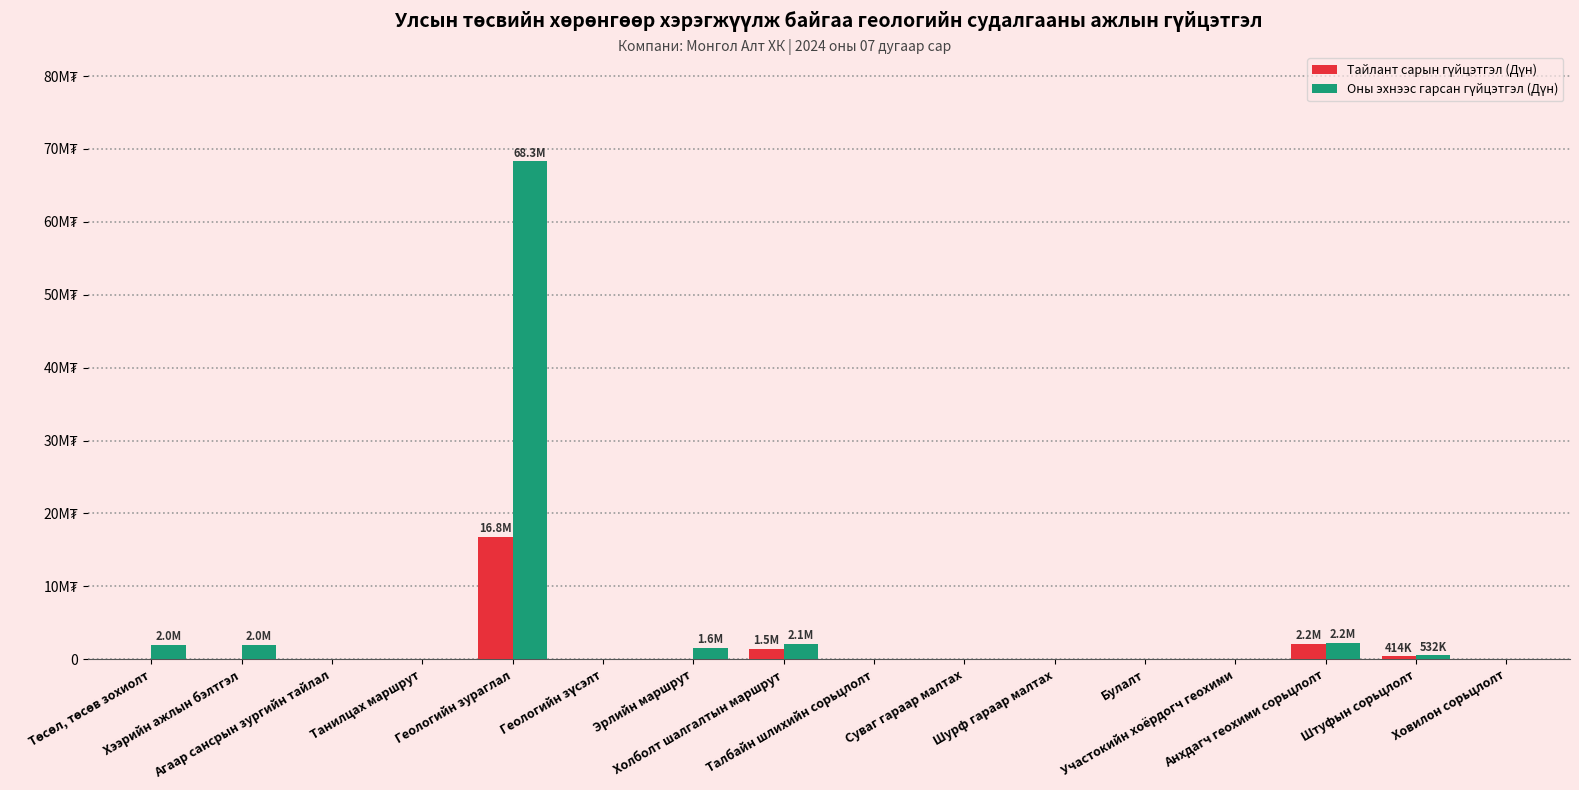

List the labels in order of Тайлант сарын гүйцэтгэл (Дүн) value, largest first.

Геологийн зураглал, Анхдагч геохими сорьцлолт, Холболт шалгалтын маршрут, Штуфын сорьцлолт, Төсөл, төсөв зохиолт, Хээрийн ажлын бэлтгэл, Агаар сансрын зургийн тайлал, Танилцах маршрут, Геологийн зүсэлт, Эрлийн маршрут, Талбайн шлихийн сорьцлолт, Суваг гараар малтах, Шурф гараар малтах, Булалт, Участокийн хоёрдогч геохими, Ховилон сорьцлолт